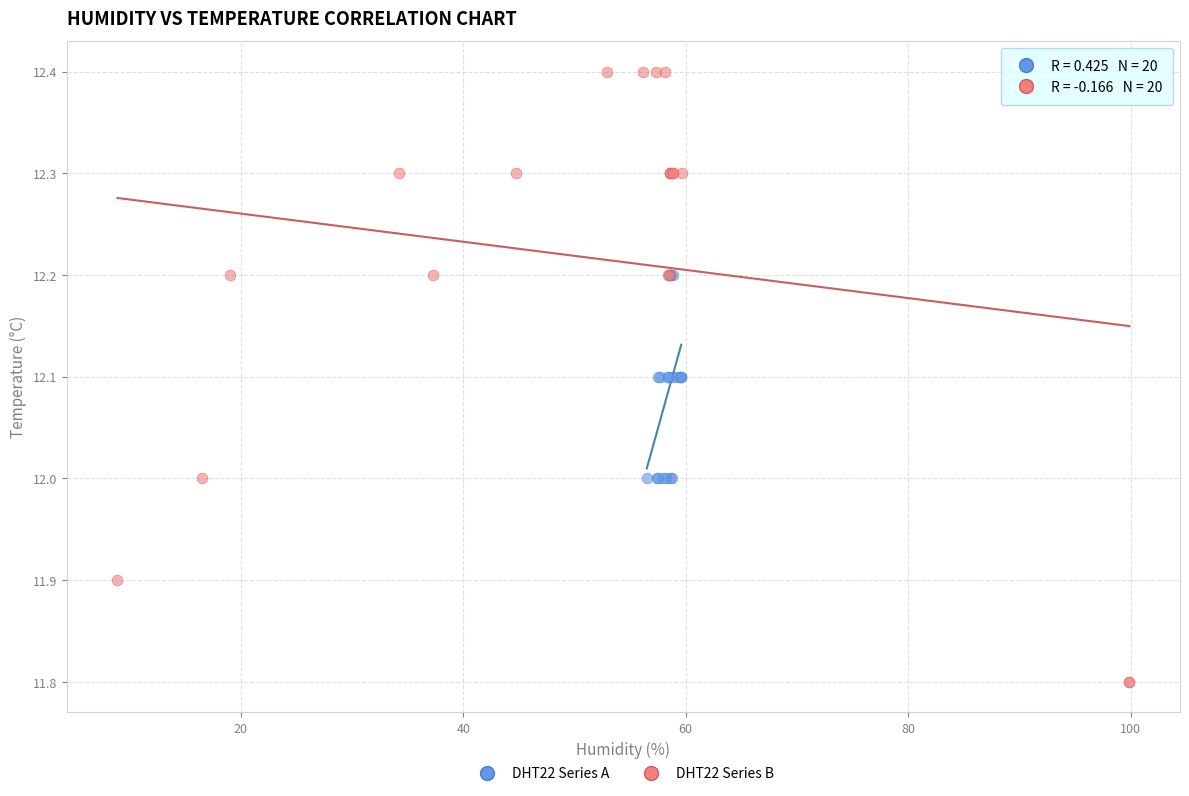

Which series reaches the maximum Y coordinate?

DHT22 Series B